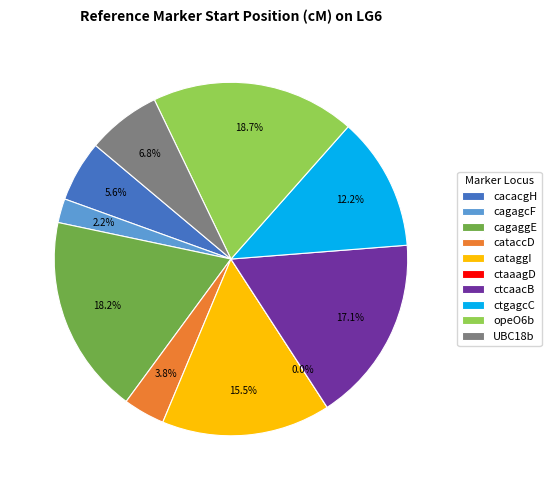

How much of the chart is everything except cataccD?

96.2%